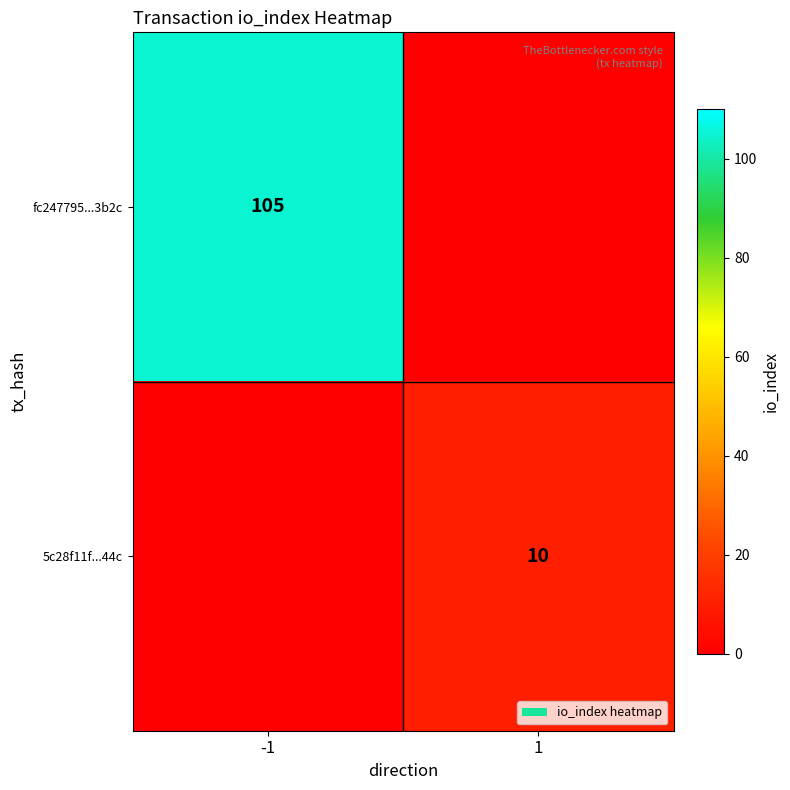

True or false: fc247795...3b2c has a value of 31 at -1.

False